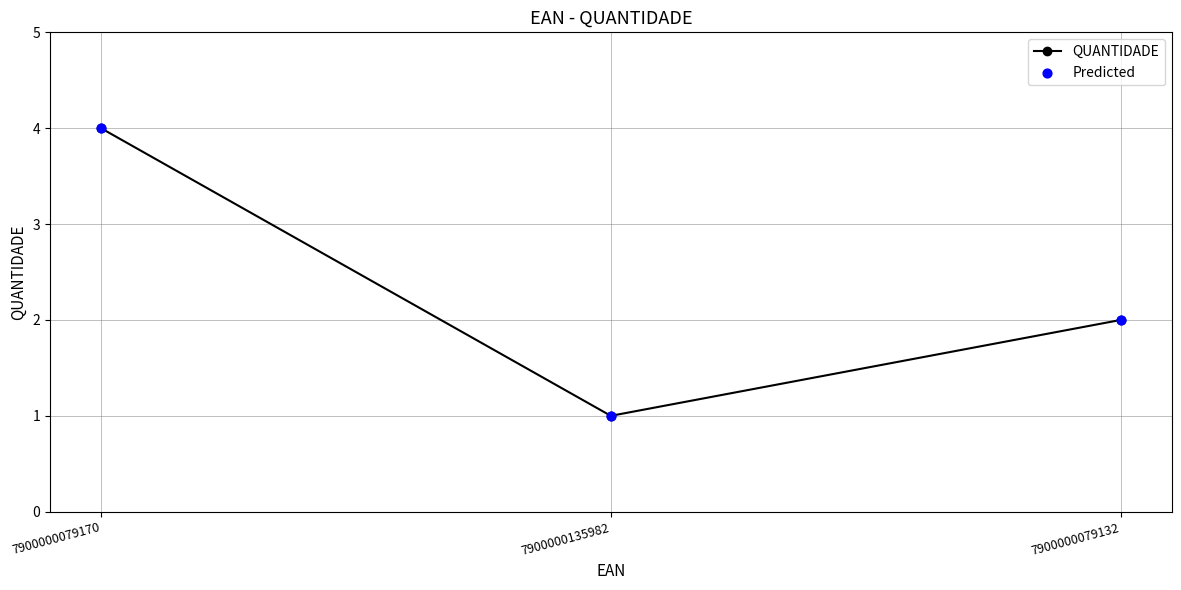

Between 7900000079132 and 7900000079170, which is larger?

7900000079170